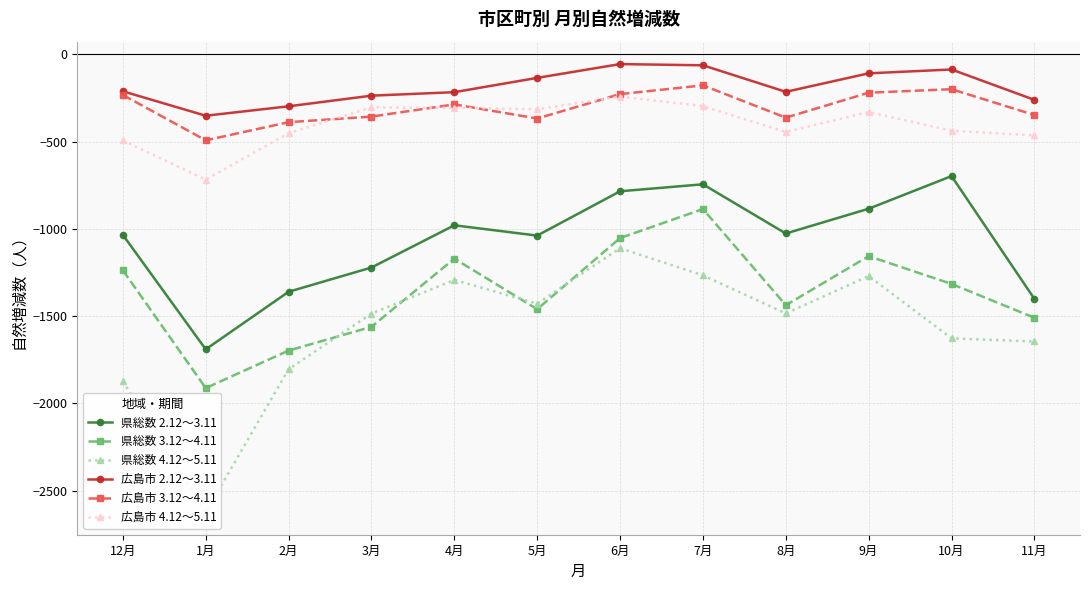

Is this an area chart (filled region under the line)?

No